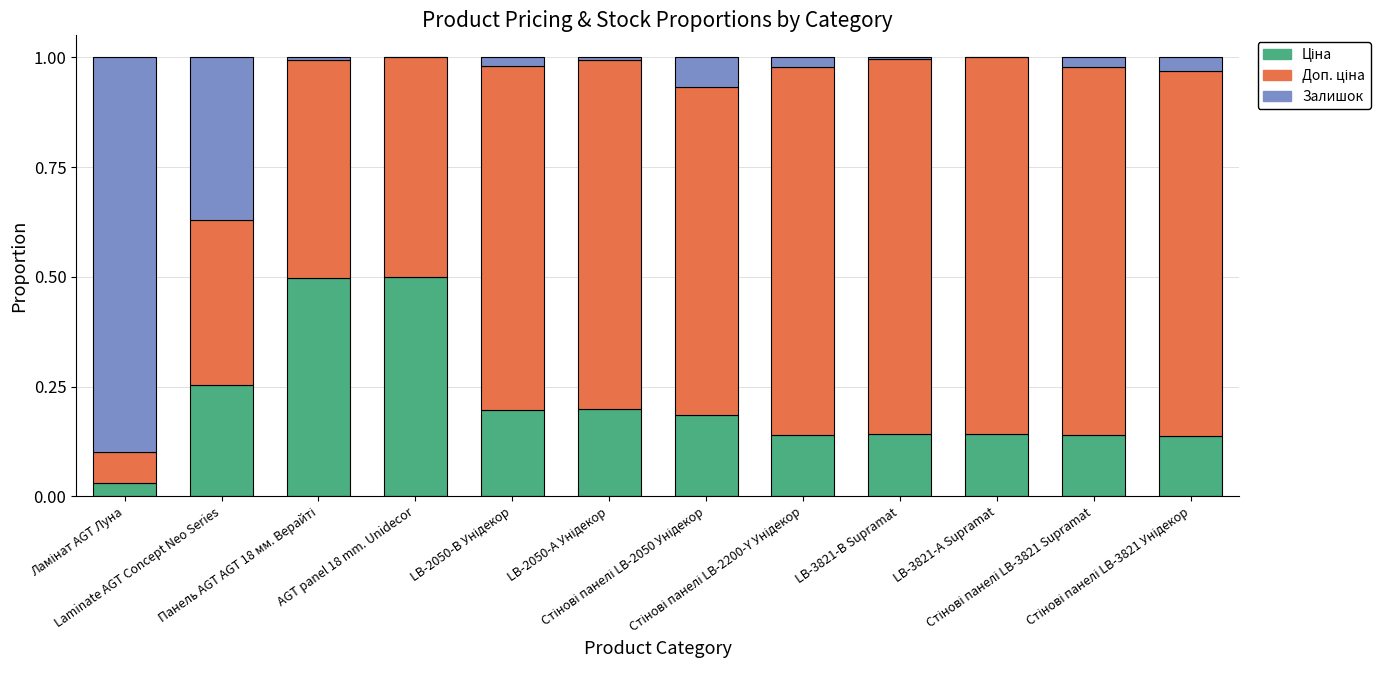

Count the number of categories in the chart.

12